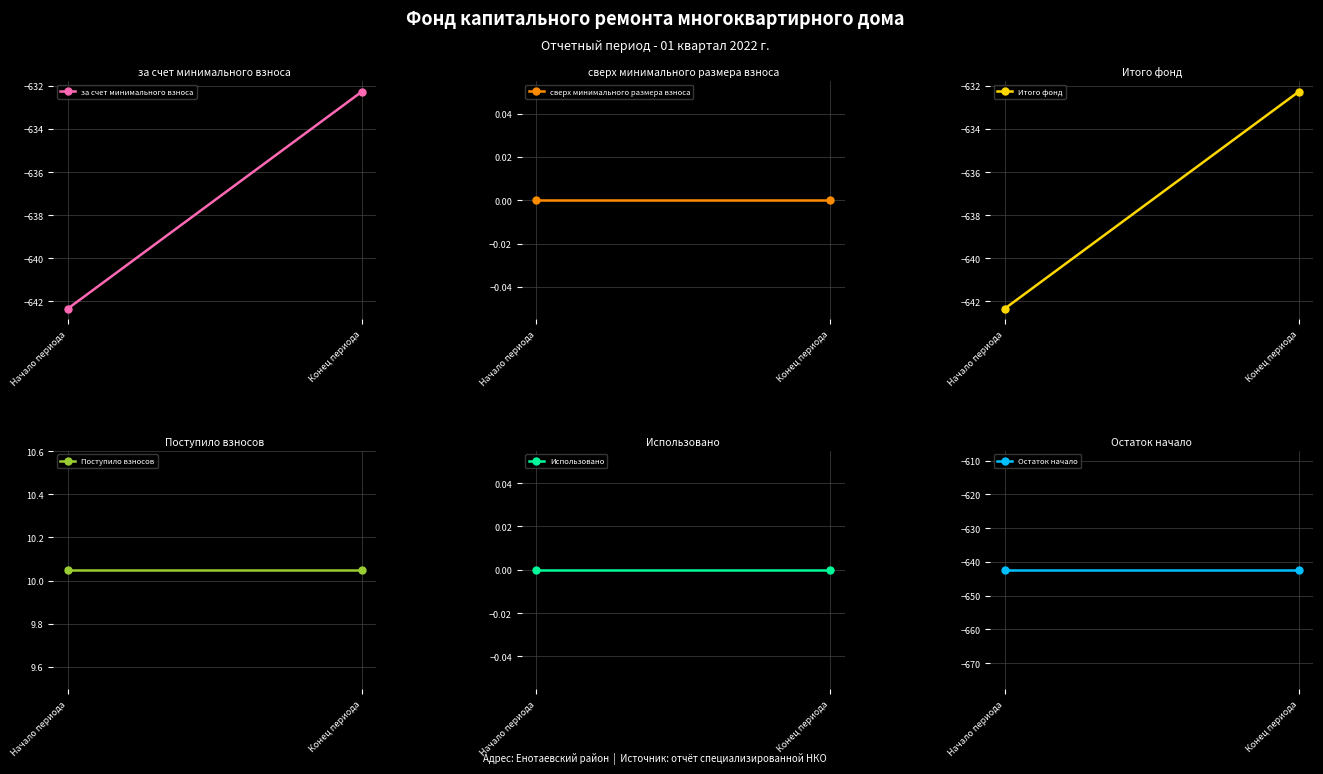

Rank the categories by сверх минимального размера взноса value from lowest to highest.

Начало периода, Конец периода